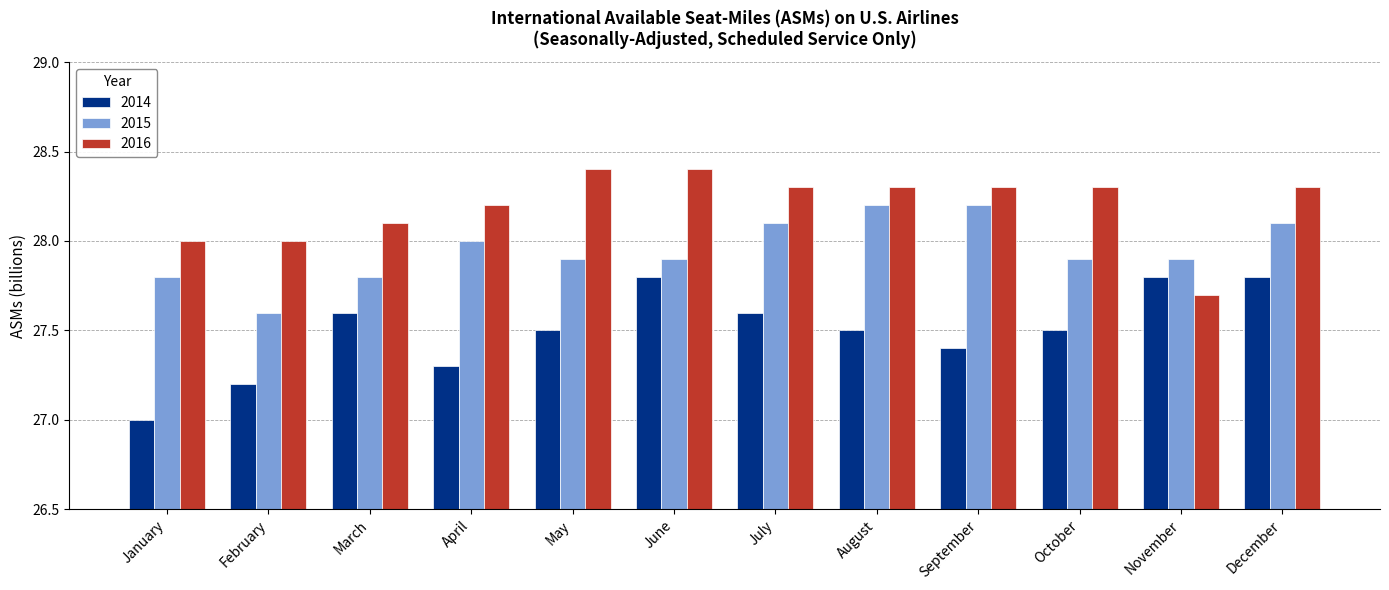

What is the total value across all series at April?

83.5